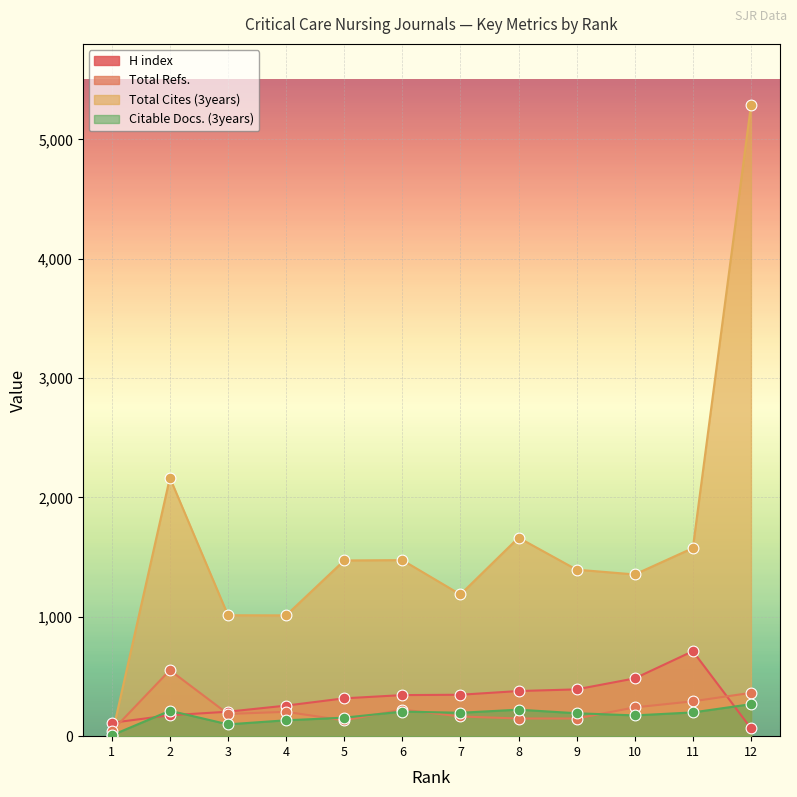

At which category is the sum across all series the highest?

12